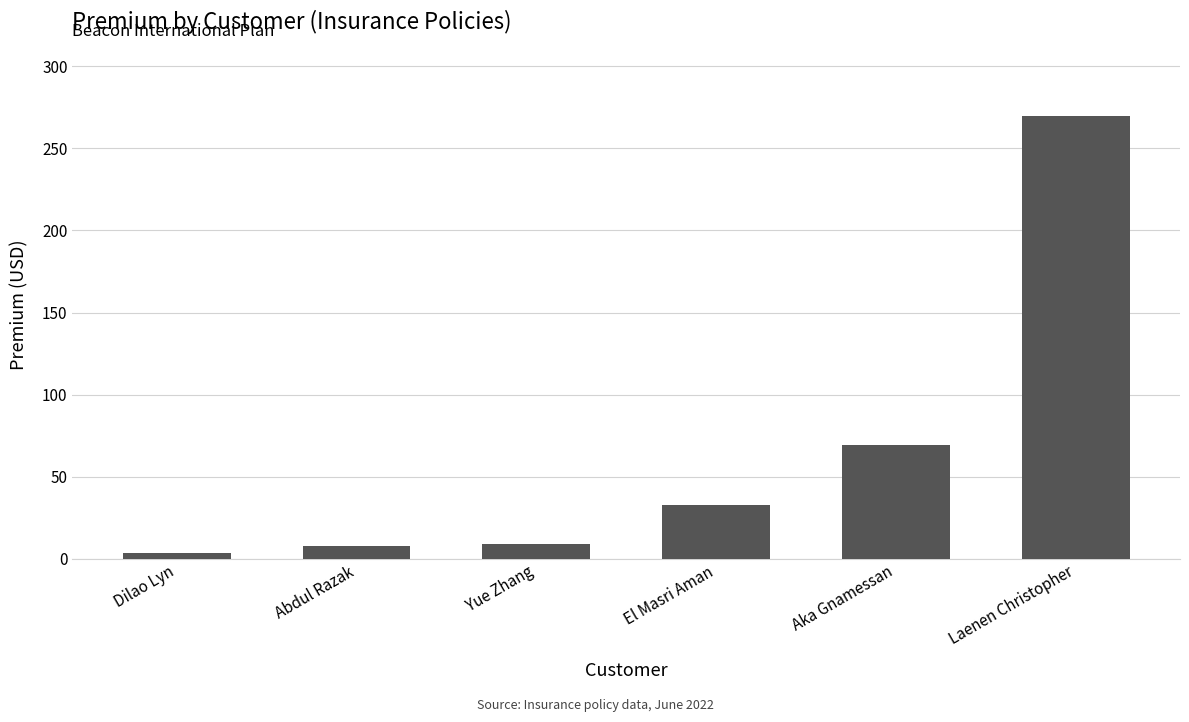

Is it true that the value at Dilao Lyn is 3.3?

True